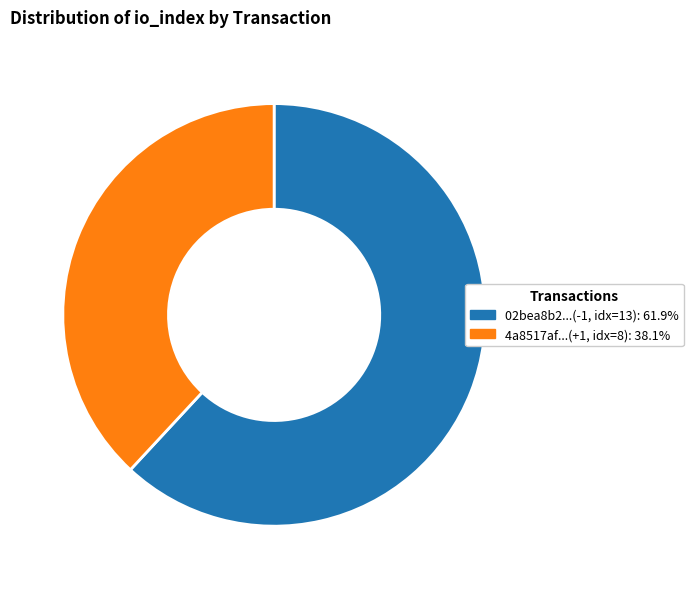

Does any single category account for the majority?

Yes